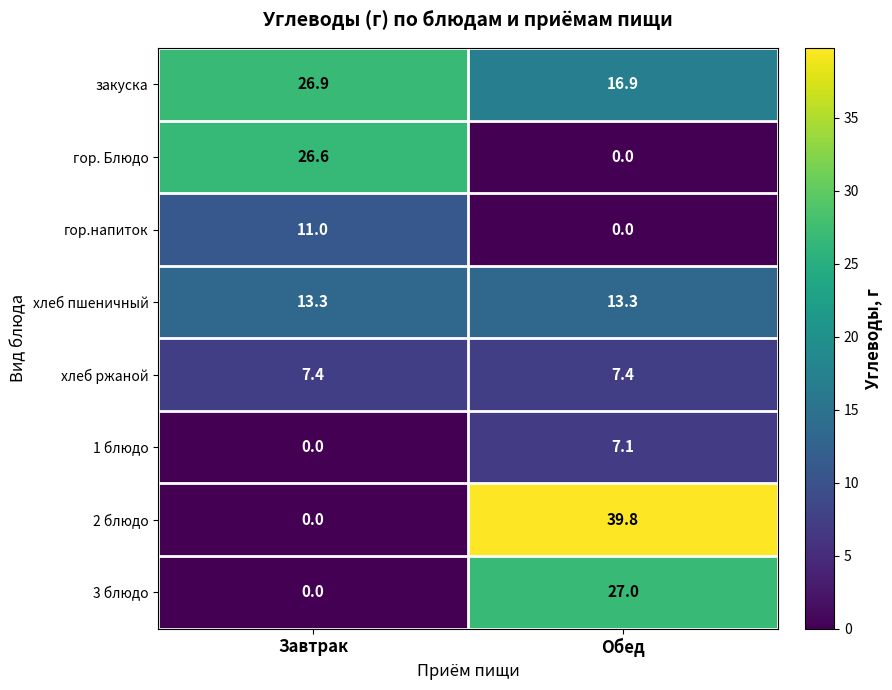

What is the total value across all series at Завтрак?

85.2